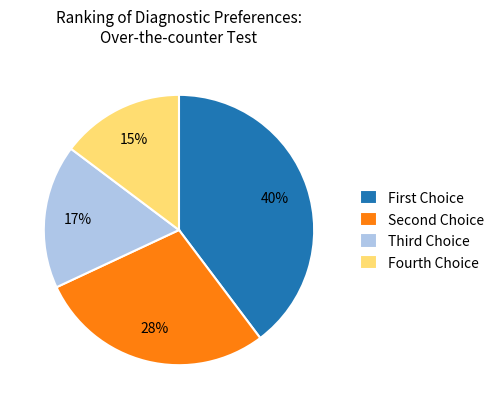

Is there a majority slice in this chart?

No